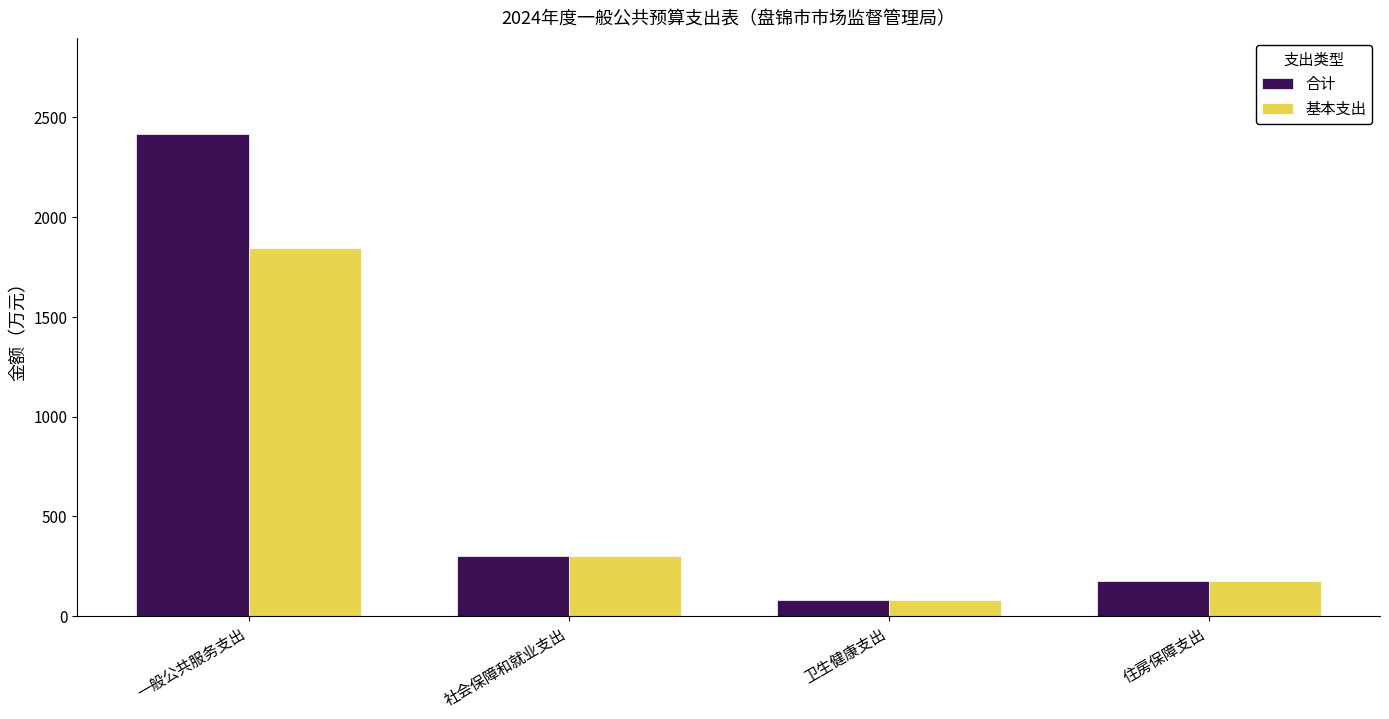

At how many categories does at least one series exceed 1633?

1